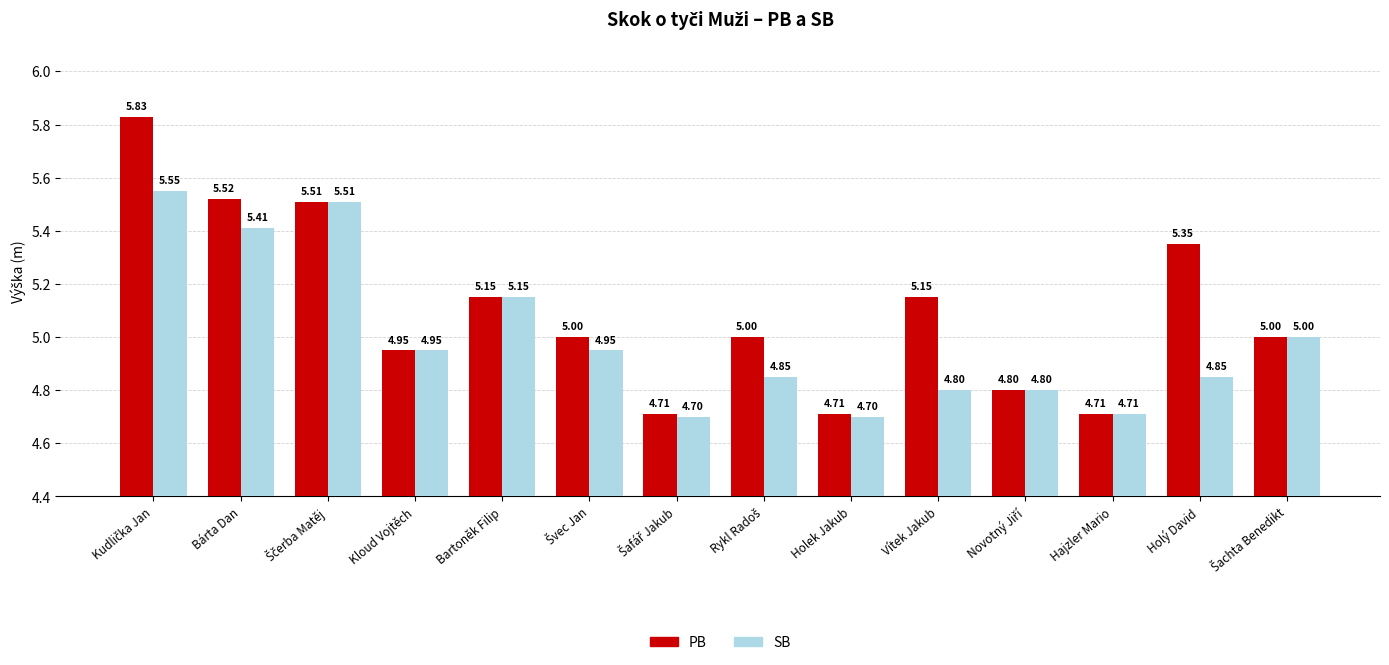

List the series in order of their peak value, highest first.

PB, SB